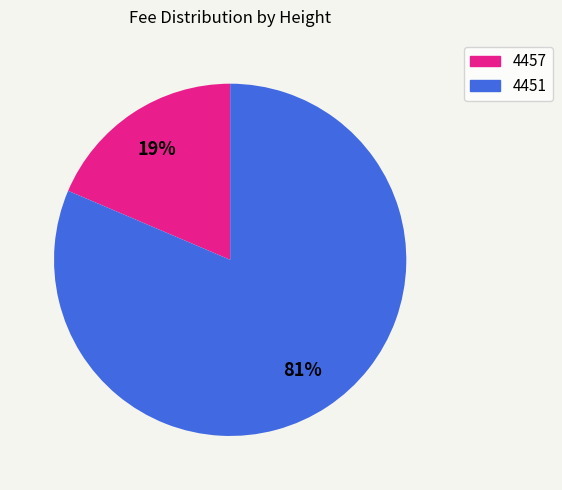

Which has a higher value, 4451 or 4457?

4451